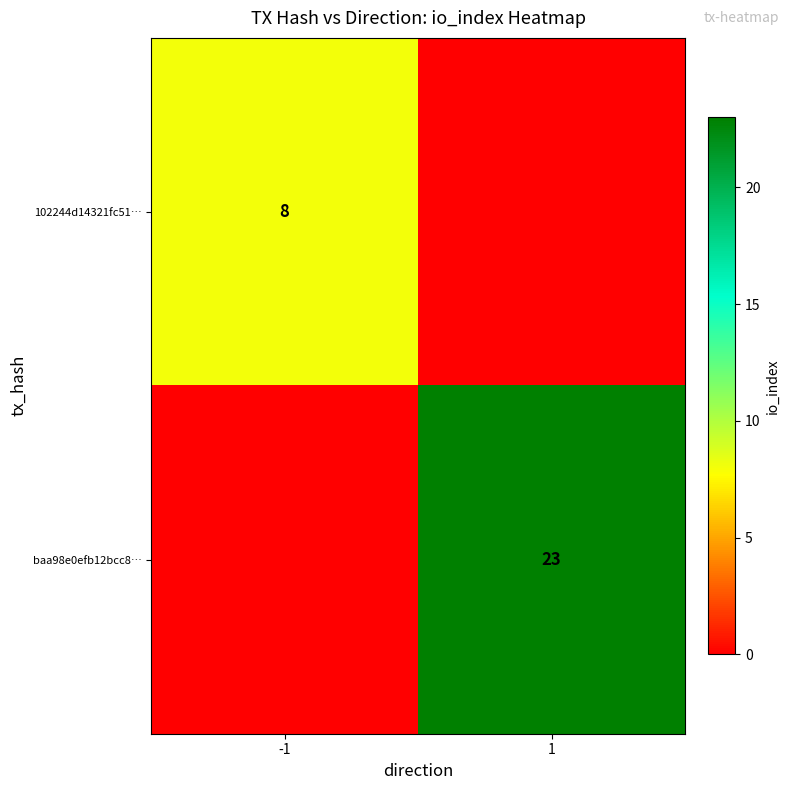

True or false: baa98e0efb12bcc8… has a value of 23 at 1.

True